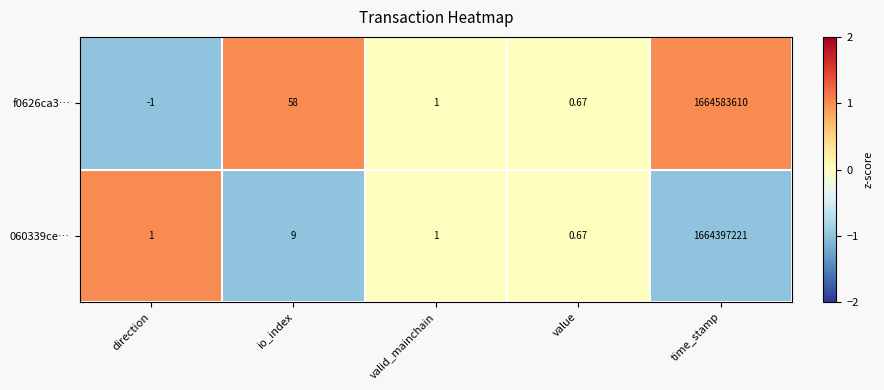

Rank the series by their maximum value, from highest to lowest.

f0626ca3…, 060339ce…